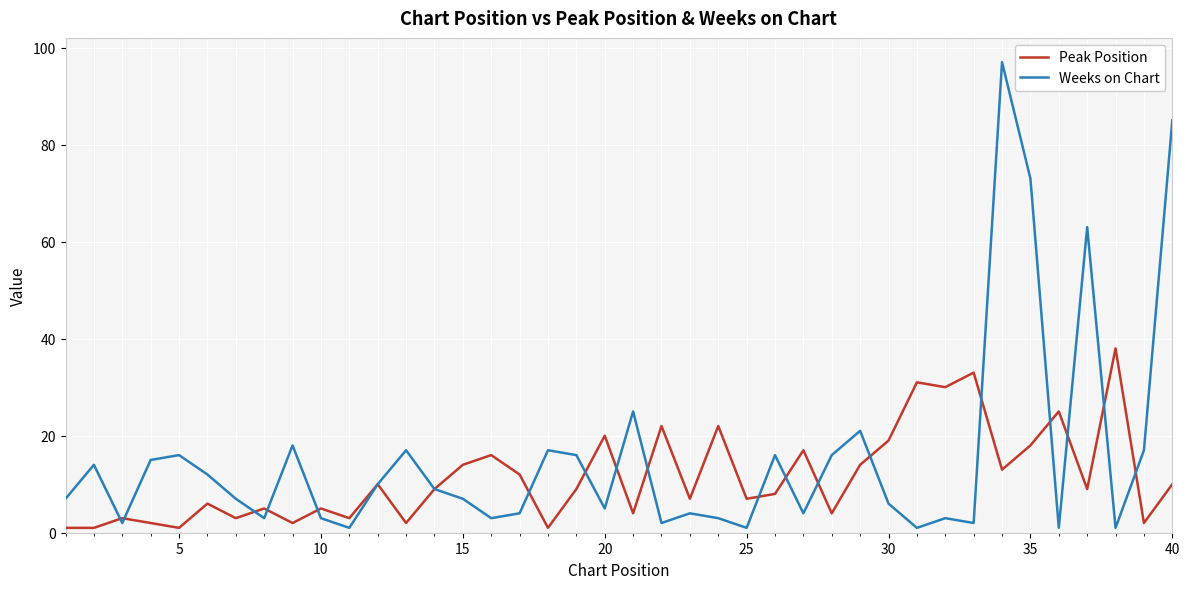

What is the highest value of the Weeks on Chart series?

97